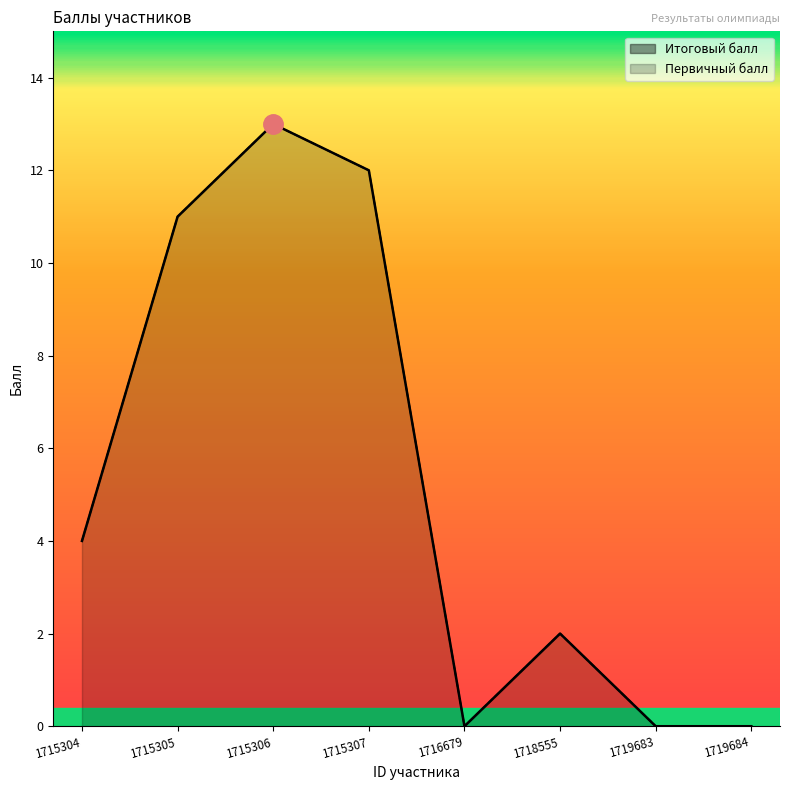

Where is Итоговый балл nearest to the value 6?

1715304